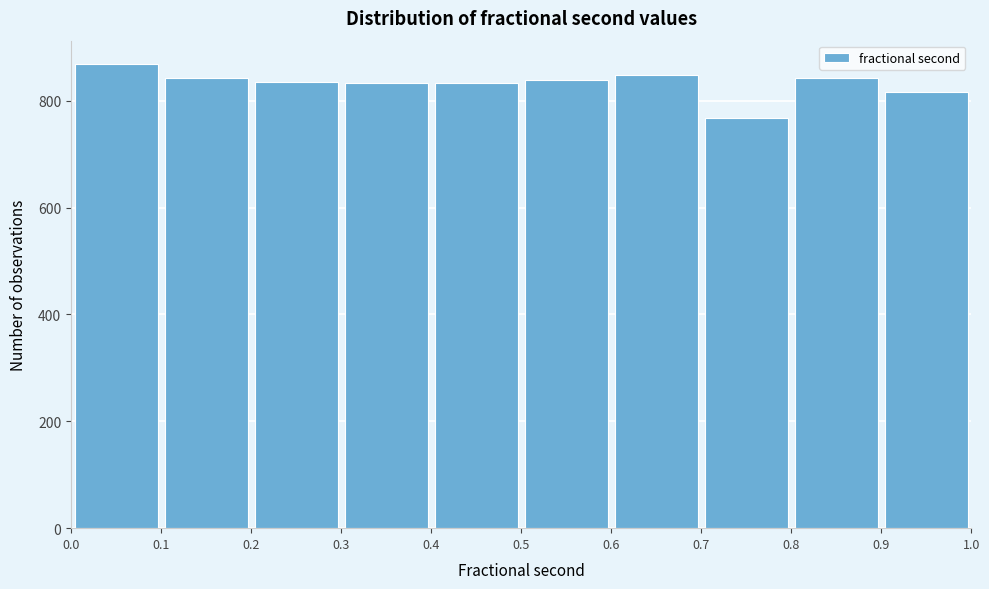

Reading left to right, list every bar in this chart as the range it spans on the x-axis followed by its height. The values are not printed on the chart, so give them approximately, as read against the axis.

0.0 to 0.1: 860
0.1 to 0.2: 840
0.2 to 0.3: 840
0.3 to 0.4: 840
0.4 to 0.5: 840
0.5 to 0.6: 840
0.6 to 0.7: 840
0.7 to 0.8: 760
0.8 to 0.9: 840
0.9 to 1.0: 820